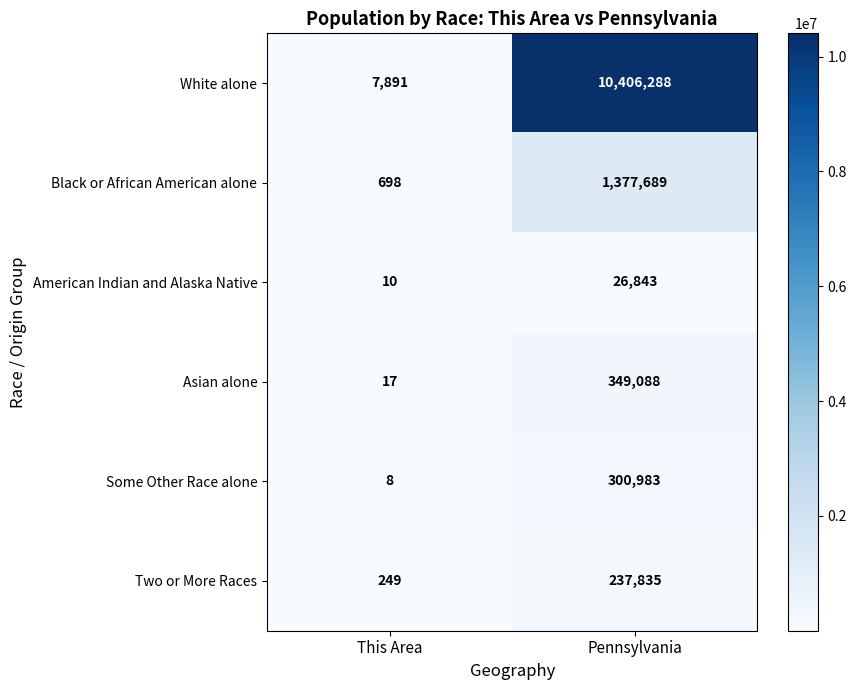

At how many categories does at least one series exceed 9385505?

1